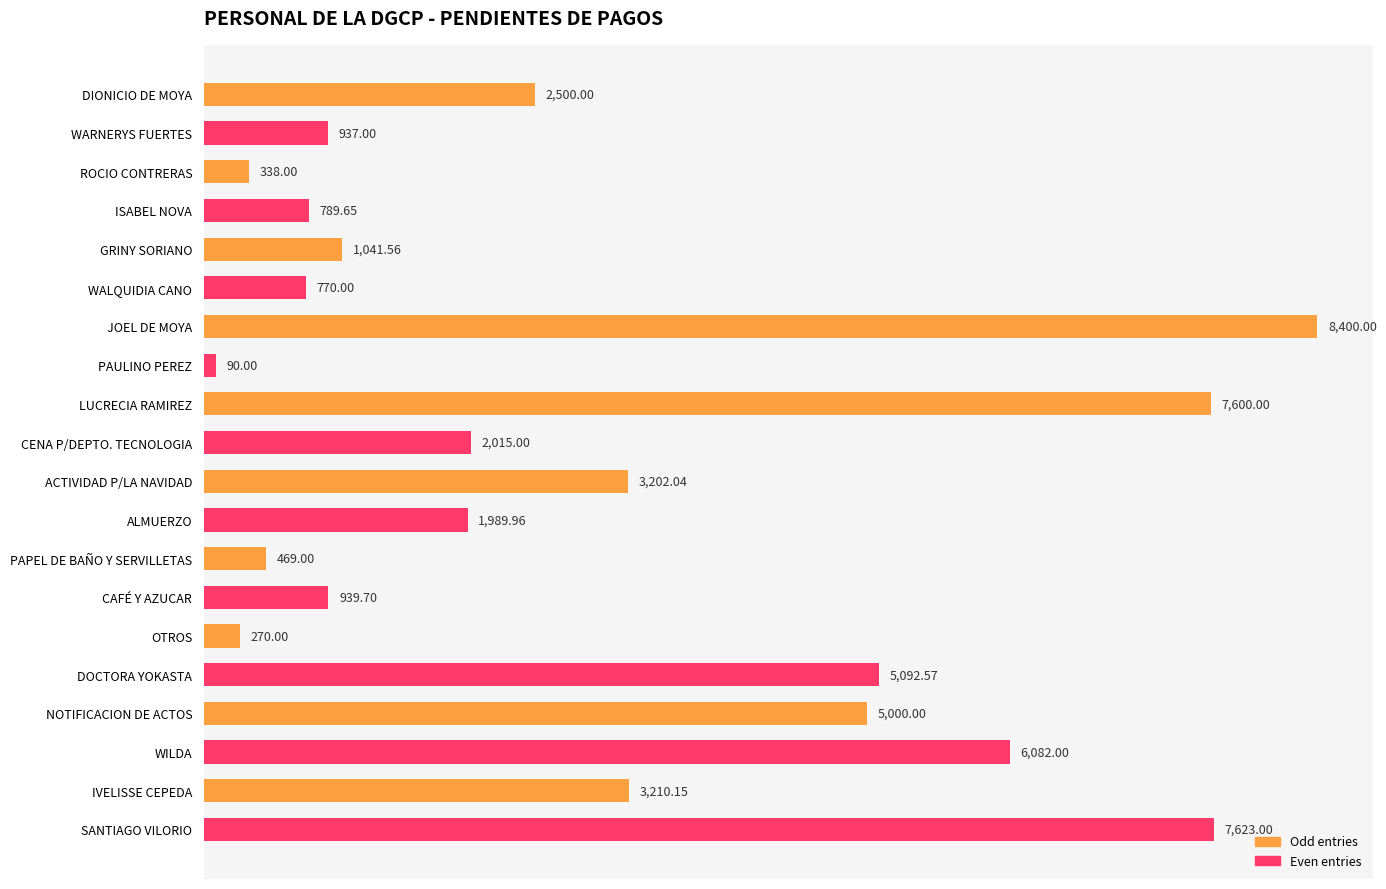

How many data points are less than 2015?

10